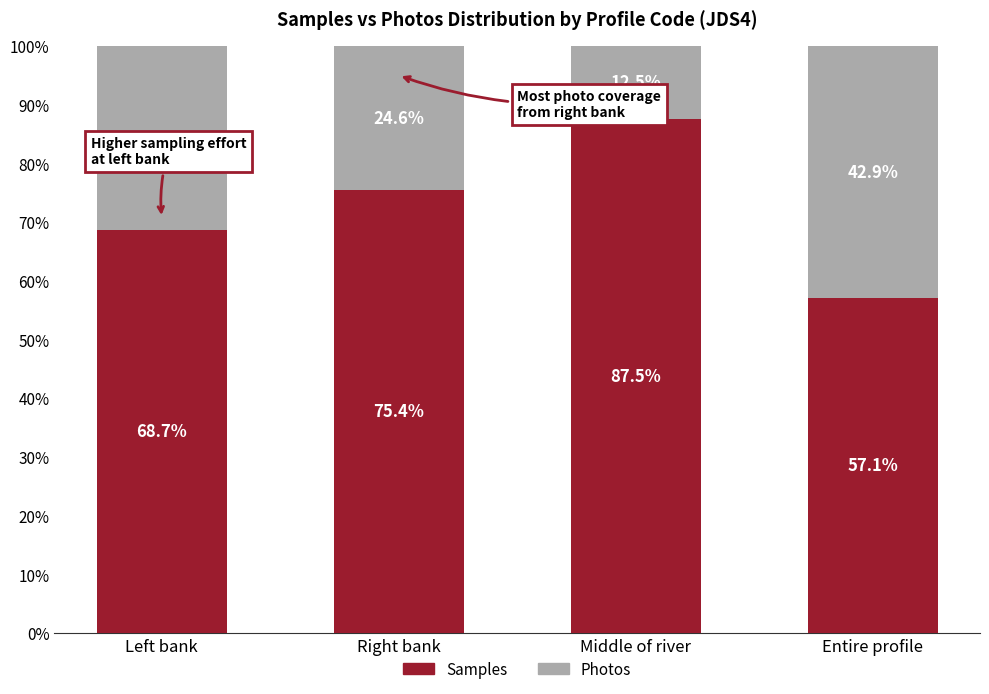

What is the total value across all series at Right bank?

100.0